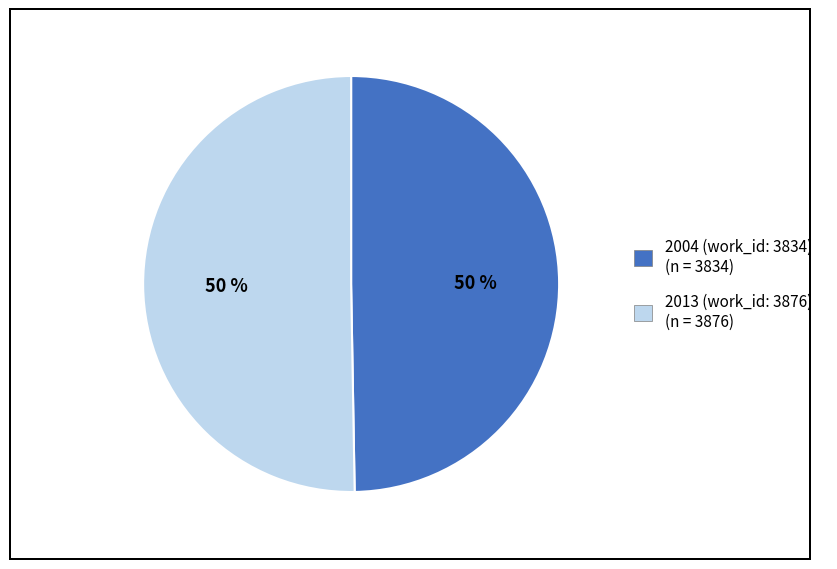

To the nearest percent, what portion does 2004 (work_id: 3834) represent?

50%